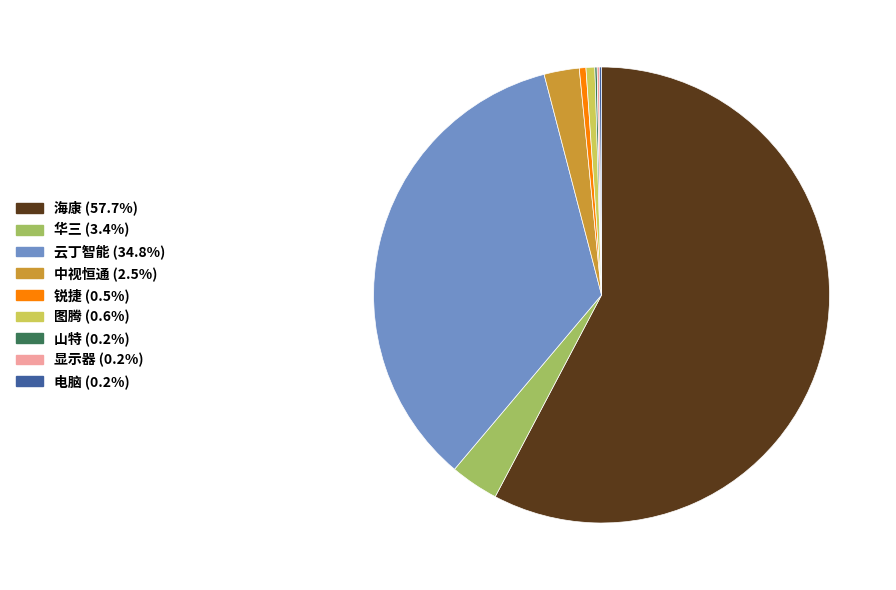

Which slice is the largest?

海康